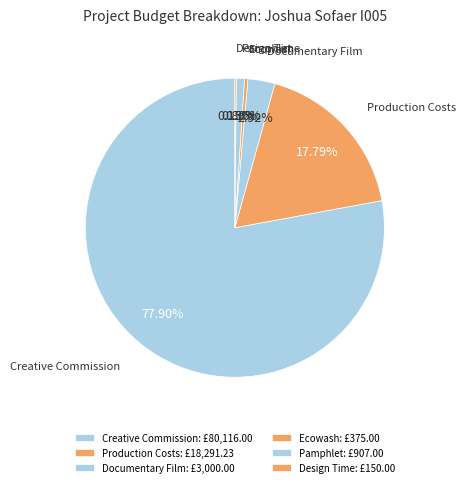

True or false: Documentary Film accounts for 3% of the total.

True